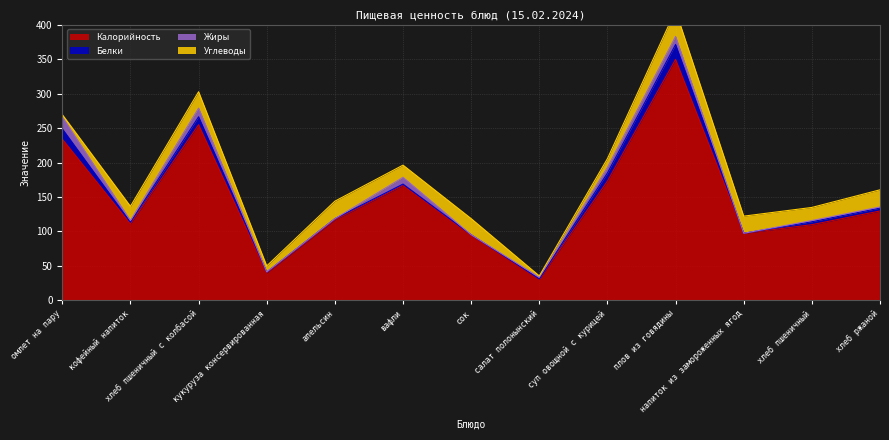

At which category does the chart reach its peak across all series?

плов из говядины